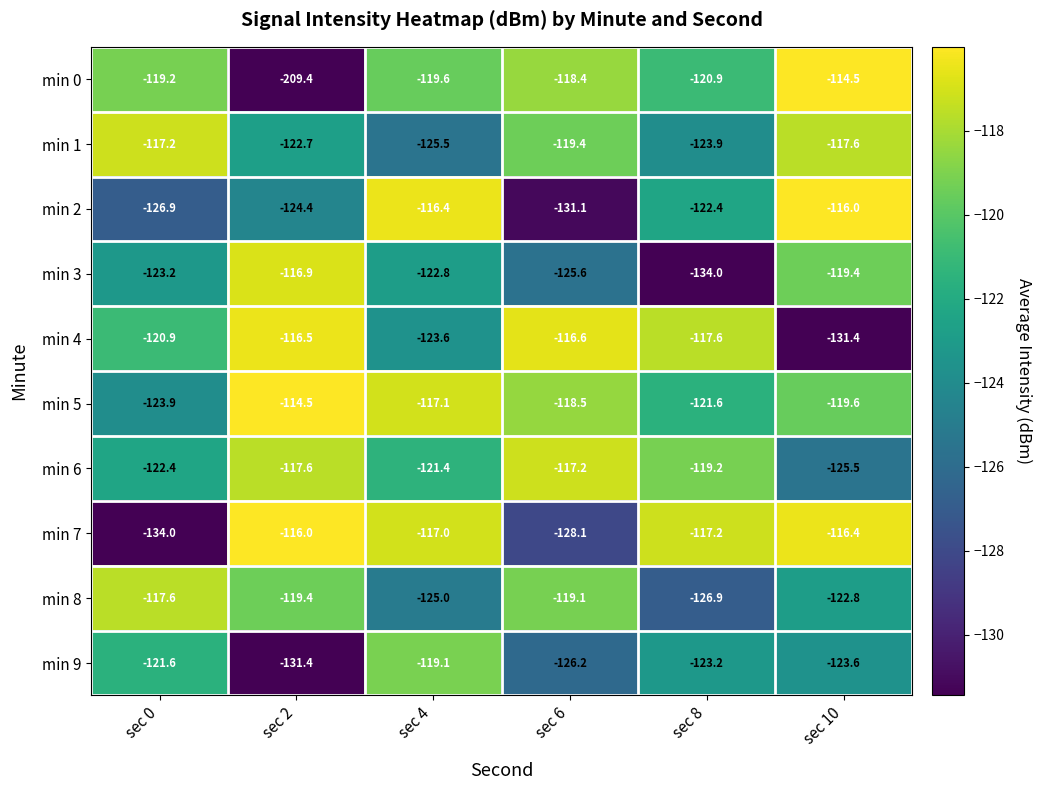

Where is min 9 nearest to the value -125?

sec 6